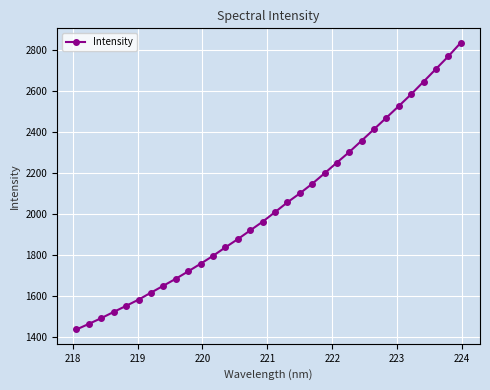

What is the difference between the second highest and second lowest values?

1307.0